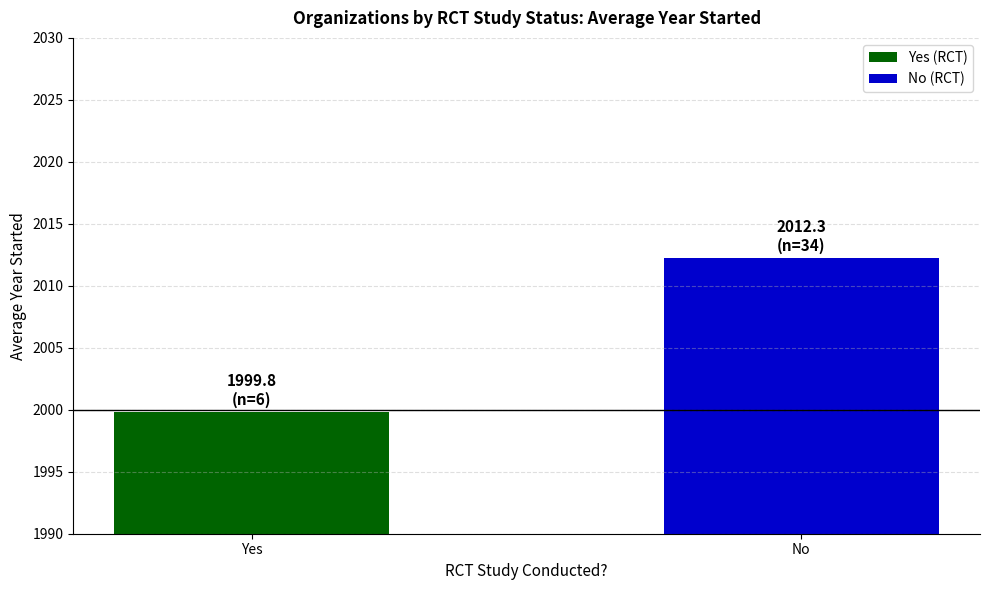

True or false: the data shows 665.4 at Yes.

False